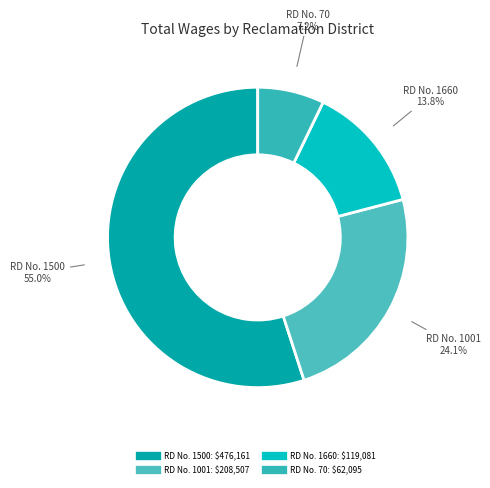

How many segments does this pie chart have?

4